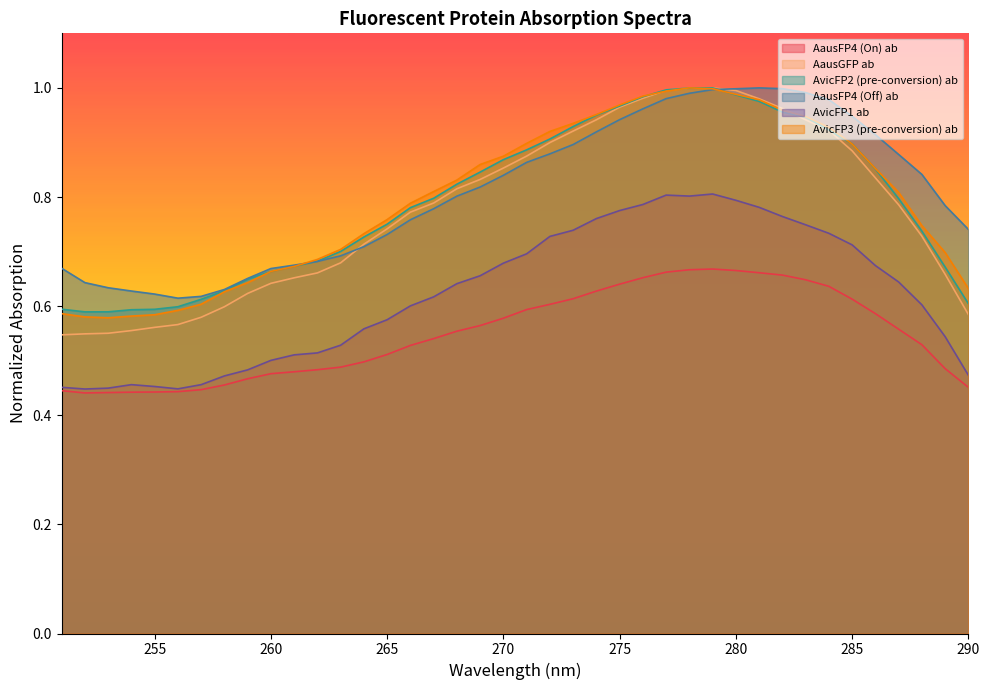

What is the lowest value of the AvicFP1 ab series?

0.4